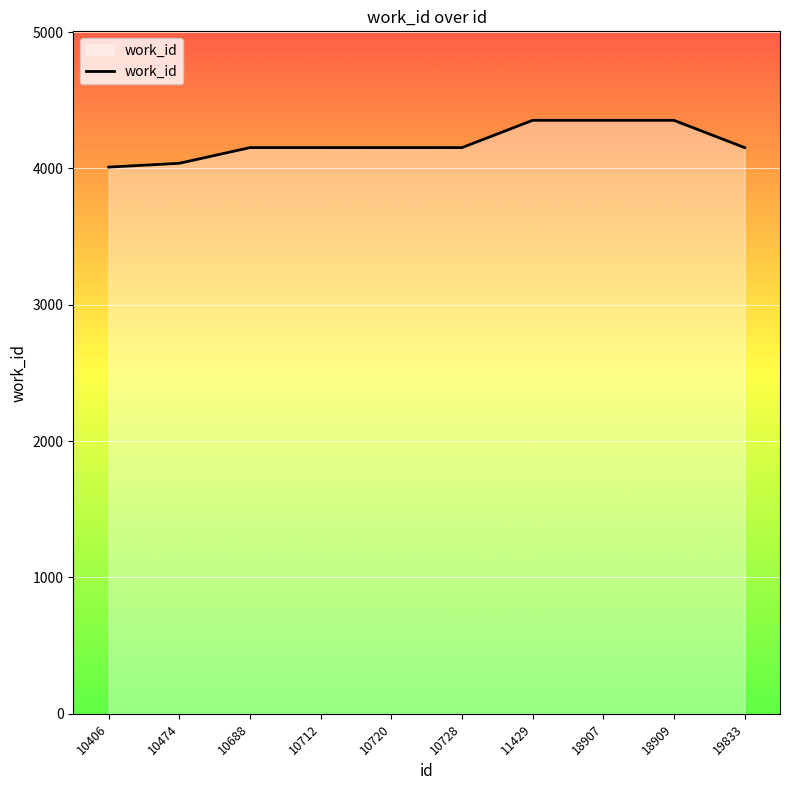

How many distinct data groups are displayed?

1